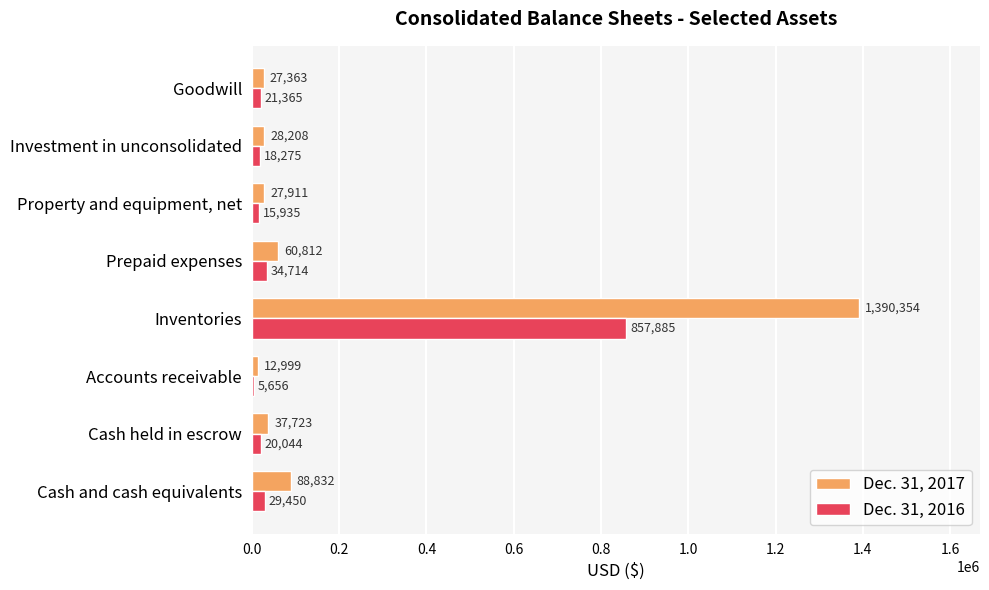

Rank the series by their maximum value, from highest to lowest.

Dec. 31, 2017, Dec. 31, 2016